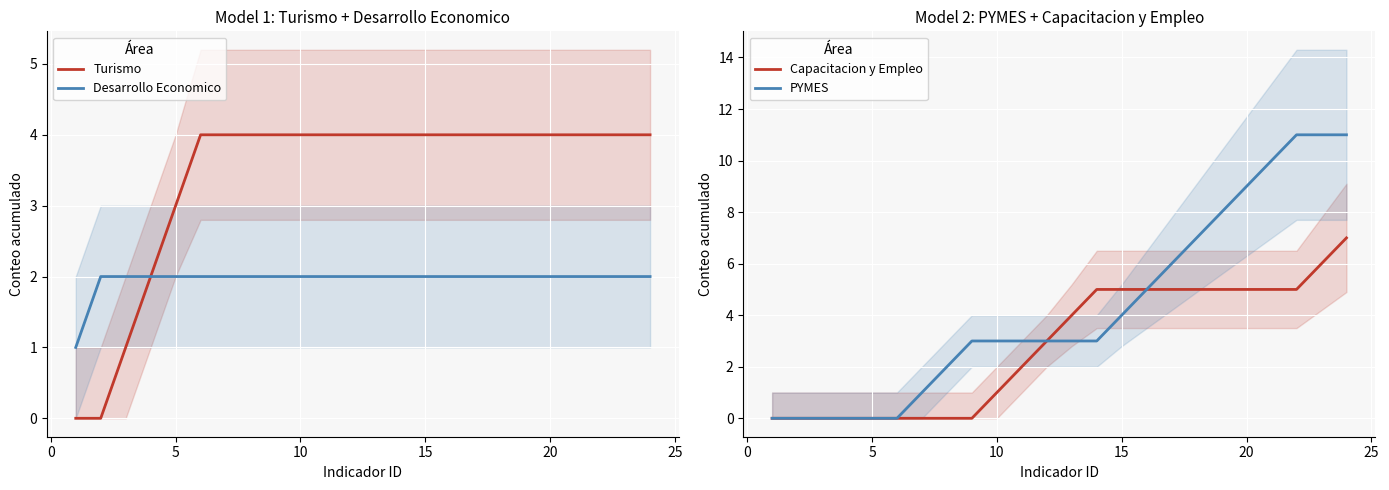

What are all the series names shown in the legend?

Turismo, Desarrollo Economico, Capacitacion y Empleo, PYMES